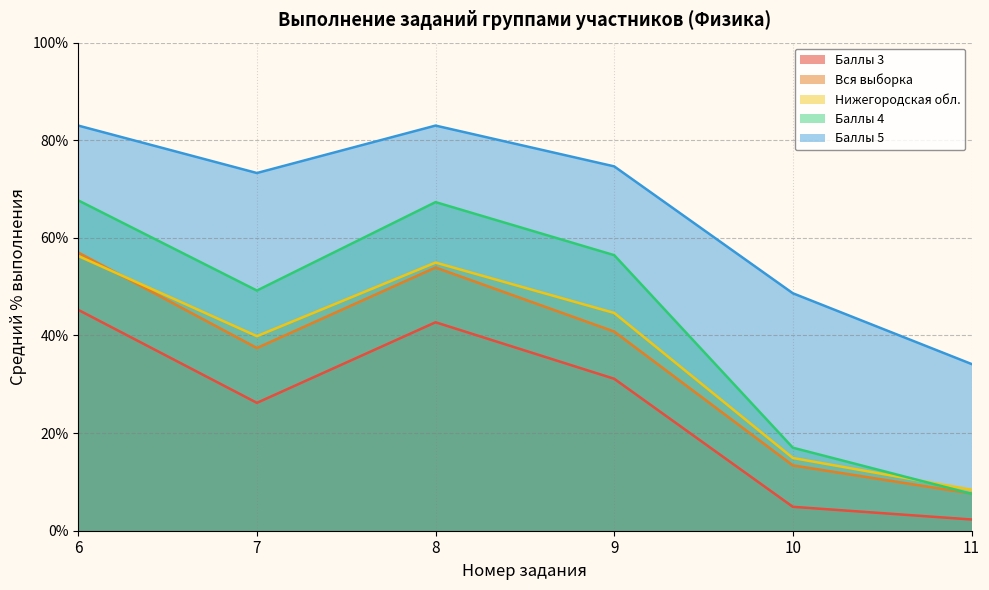

Reading right to left, extract all data points from this chart.

Вся выборка: 11=7.6	10=13.4	9=40.8	8=53.9	7=37.4	6=57.0
Нижегородская обл.: 11=8.4	10=14.9	9=44.6	8=54.9	7=39.9	6=56.3
Баллы 3: 11=2.3	10=4.9	9=31.1	8=42.7	7=26.2	6=45.2
Баллы 4: 11=7.6	10=17.0	9=56.5	8=67.3	7=49.2	6=67.7
Баллы 5: 11=34.2	10=48.6	9=74.7	8=83.0	7=73.3	6=83.0